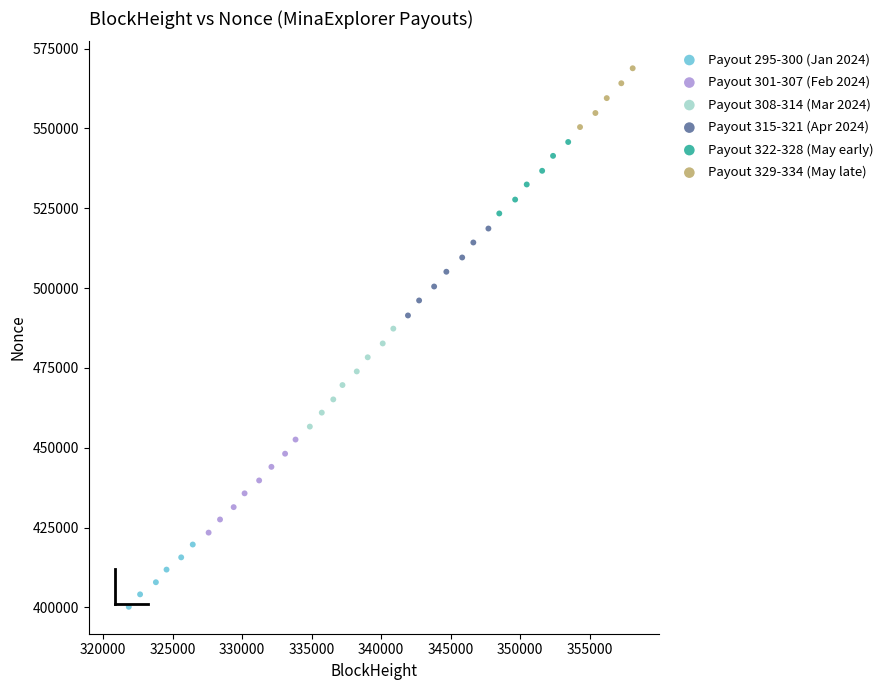

What are all the series names shown in the legend?

Payout 295-300 (Jan 2024), Payout 301-307 (Feb 2024), Payout 308-314 (Mar 2024), Payout 315-321 (Apr 2024), Payout 322-328 (May early), Payout 329-334 (May late)